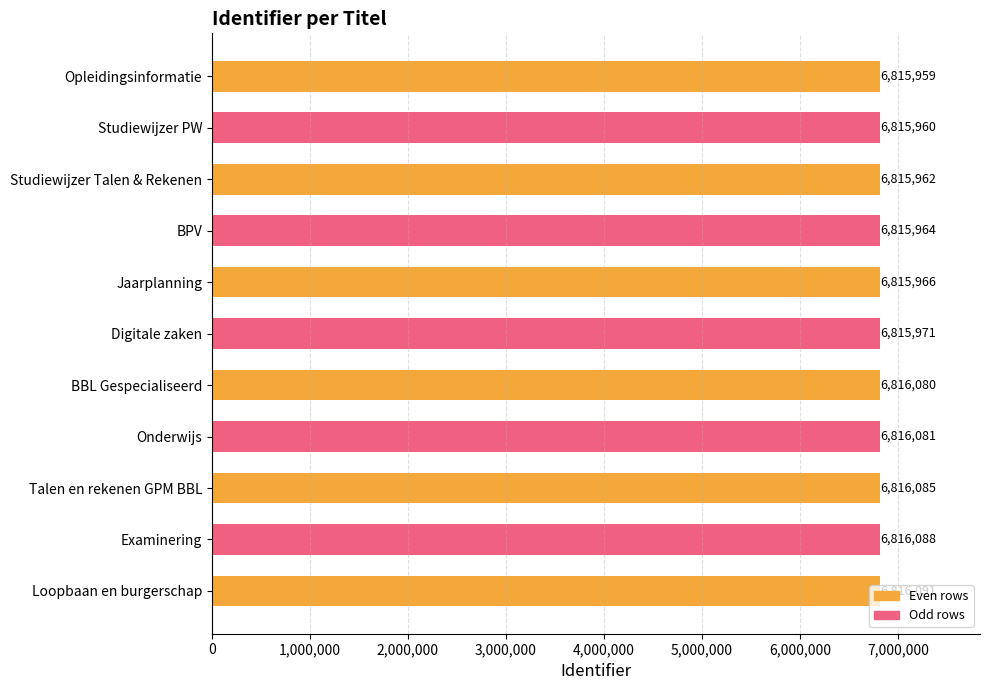

What is the value of the 5th bar from the top?

6815966